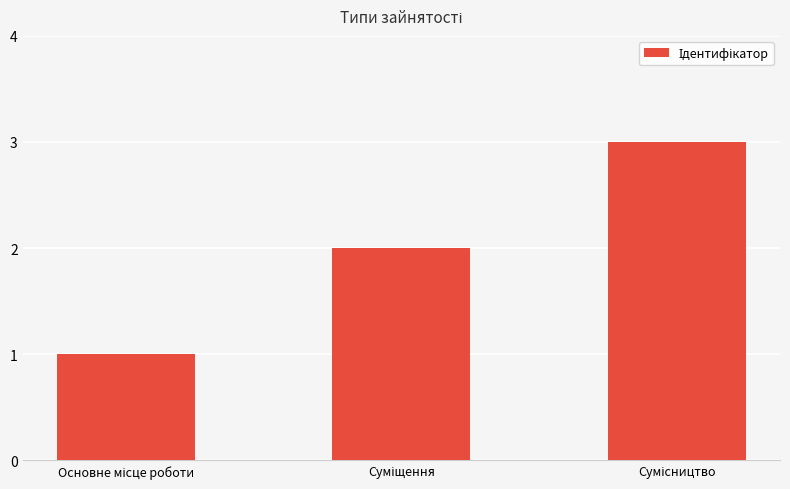

What is the greatest value displayed?

3